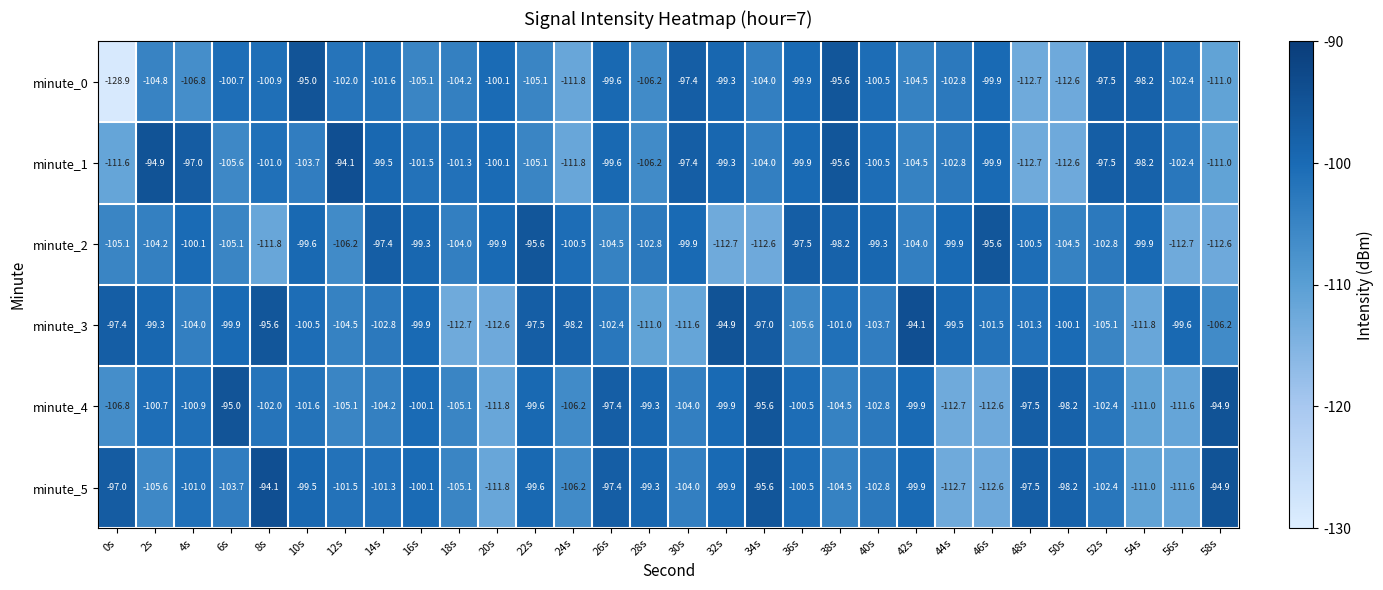

At which label does minute_0 reach its peak?

10s